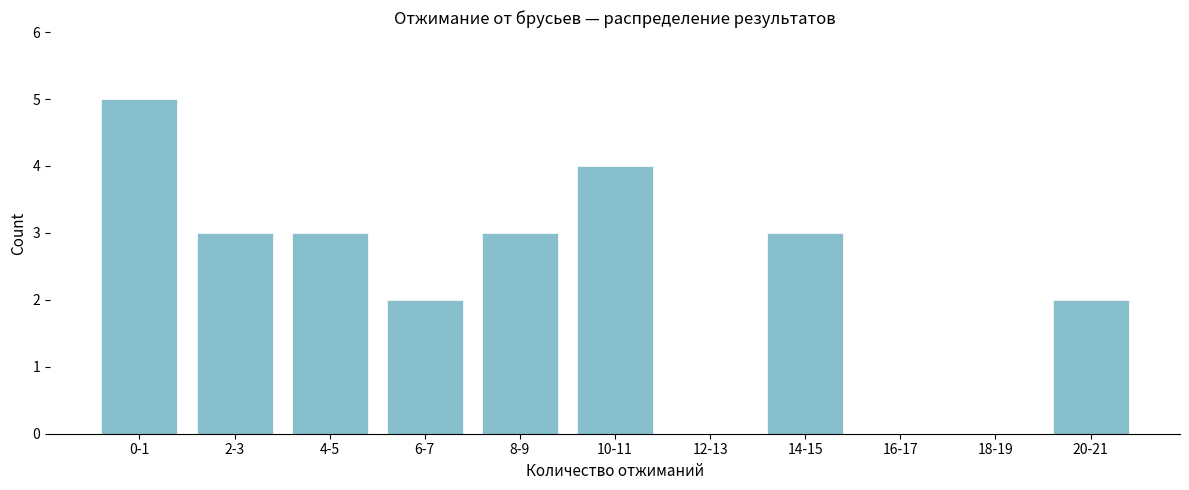

Reading left to right, what are all the values shown in this chart?

0-1=5	2-3=3	4-5=3	6-7=2	8-9=3	10-11=4	12-13=0	14-15=3	16-17=0	18-19=0	20-21=2